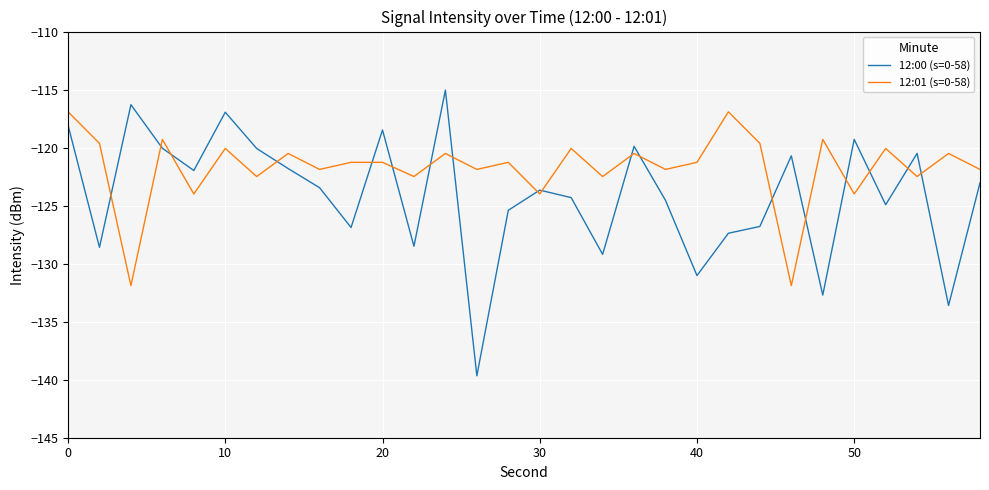

Which series has the widest spread of values?

12:00 (s=0-58)